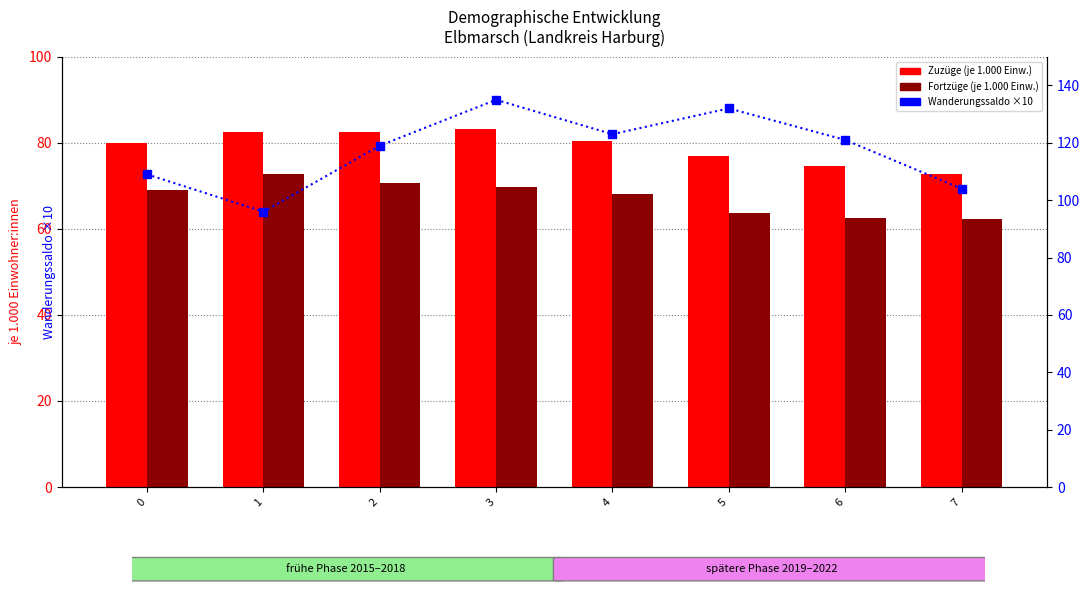

How many data points in Zuzüge (je 1.000 Einw.) are less than 80?

4